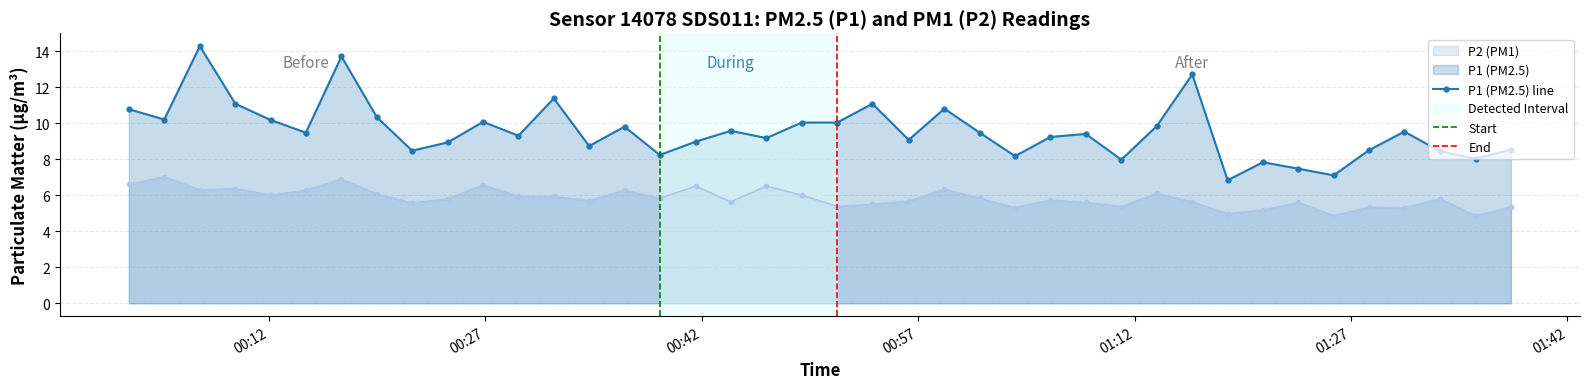

At how many categories does at least one series exceed 8?

35